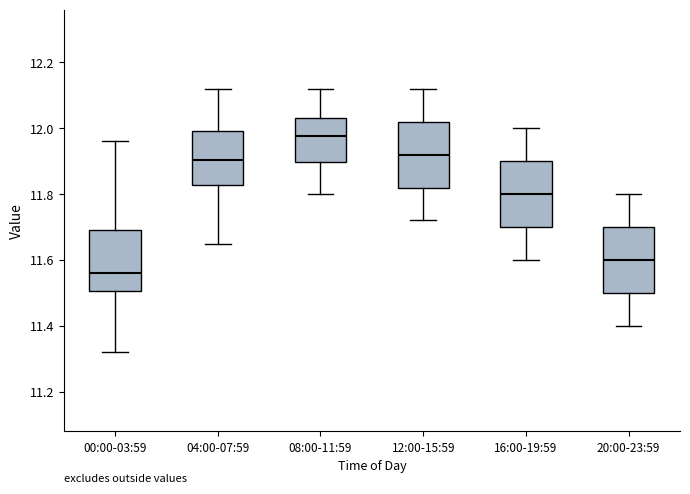

Reading left to right, transcribe this box plot: for each box, give where its median line is, the range the box spans, and where its two whiskers end, as read against the y-axis. The values are not printed on the chart, so give them approximately, as read against the axis.

00:00-03:59: median 11.56, box 11.50 to 11.70, whiskers 11.32 to 11.96
04:00-07:59: median 11.90, box 11.82 to 12.00, whiskers 11.66 to 12.12
08:00-11:59: median 11.98, box 11.90 to 12.04, whiskers 11.80 to 12.12
12:00-15:59: median 11.92, box 11.82 to 12.02, whiskers 11.72 to 12.12
16:00-19:59: median 11.80, box 11.70 to 11.90, whiskers 11.60 to 12.00
20:00-23:59: median 11.60, box 11.50 to 11.70, whiskers 11.40 to 11.80